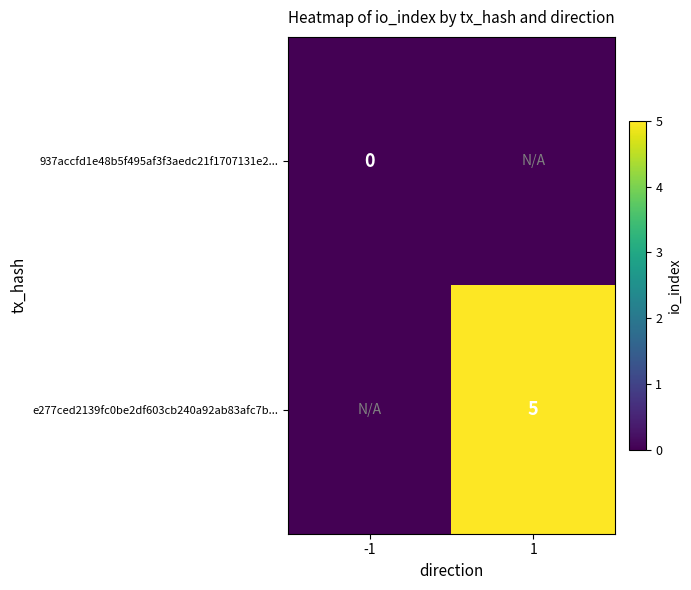

The value of e277ced2139fc0be2df603cb240a92ab83afc7b... at 1 is 5. True or false?

True